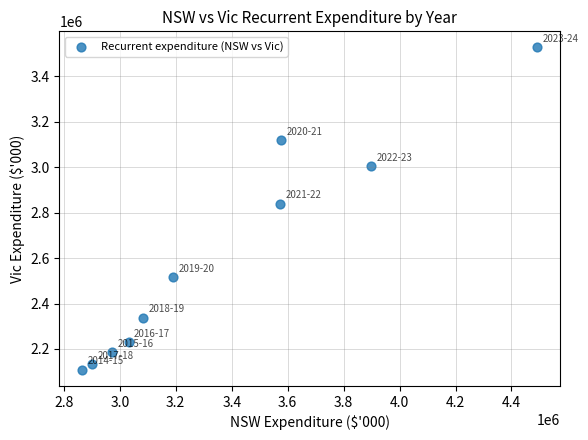

What Y value in the scatter plot is closest to 2817716?

2838441